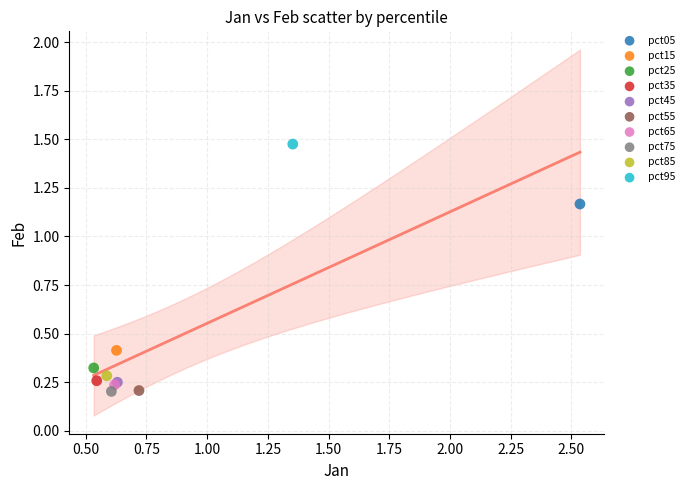

Which series reaches the maximum Y coordinate?

pct95